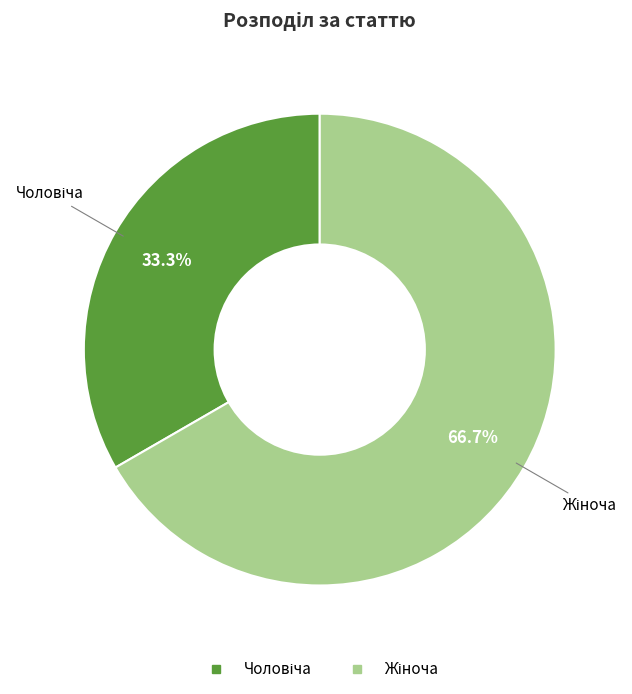

Does any single category account for the majority?

Yes